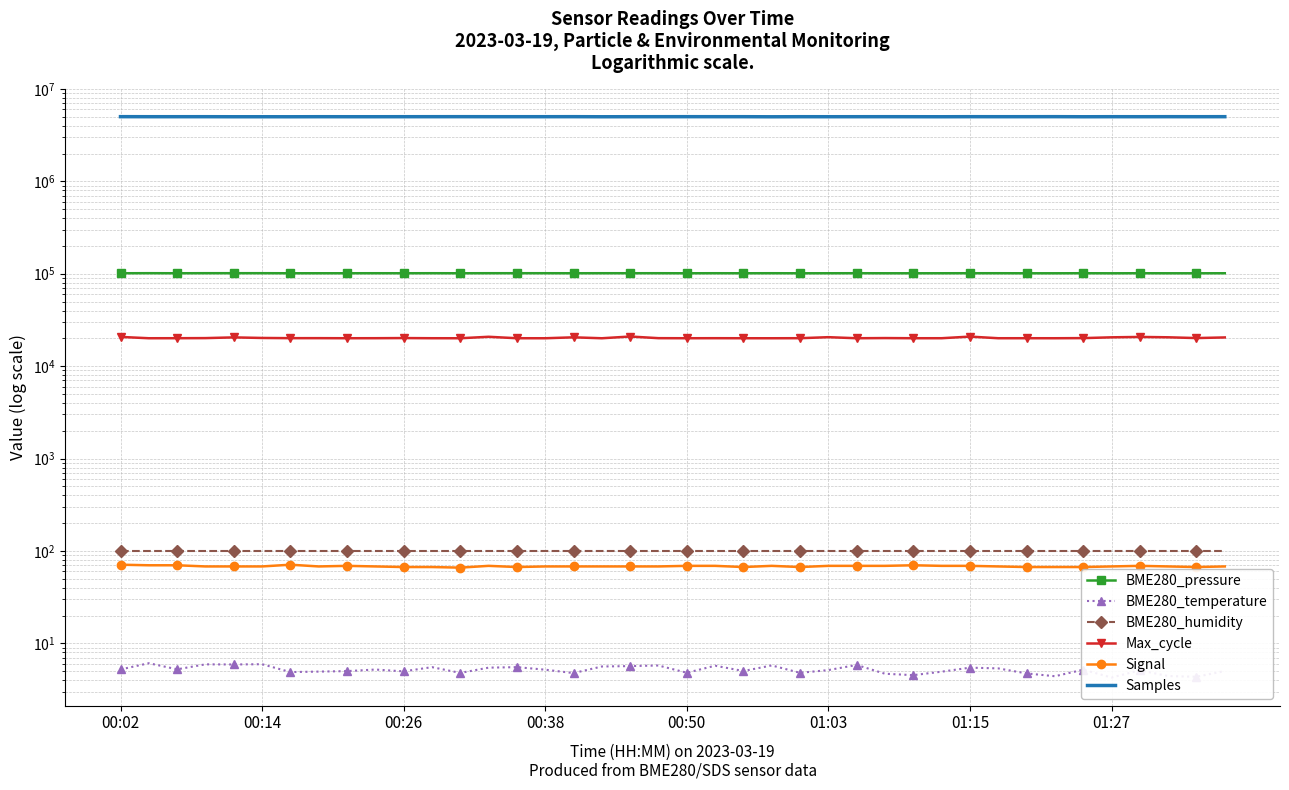

The value of BME280_temperature at 39 is 2.7. True or false?

False